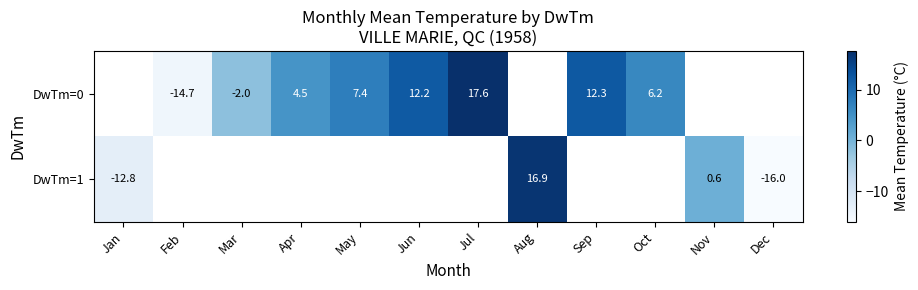

Is it true that DwTm=0 equals -2.0 at Mar?

True